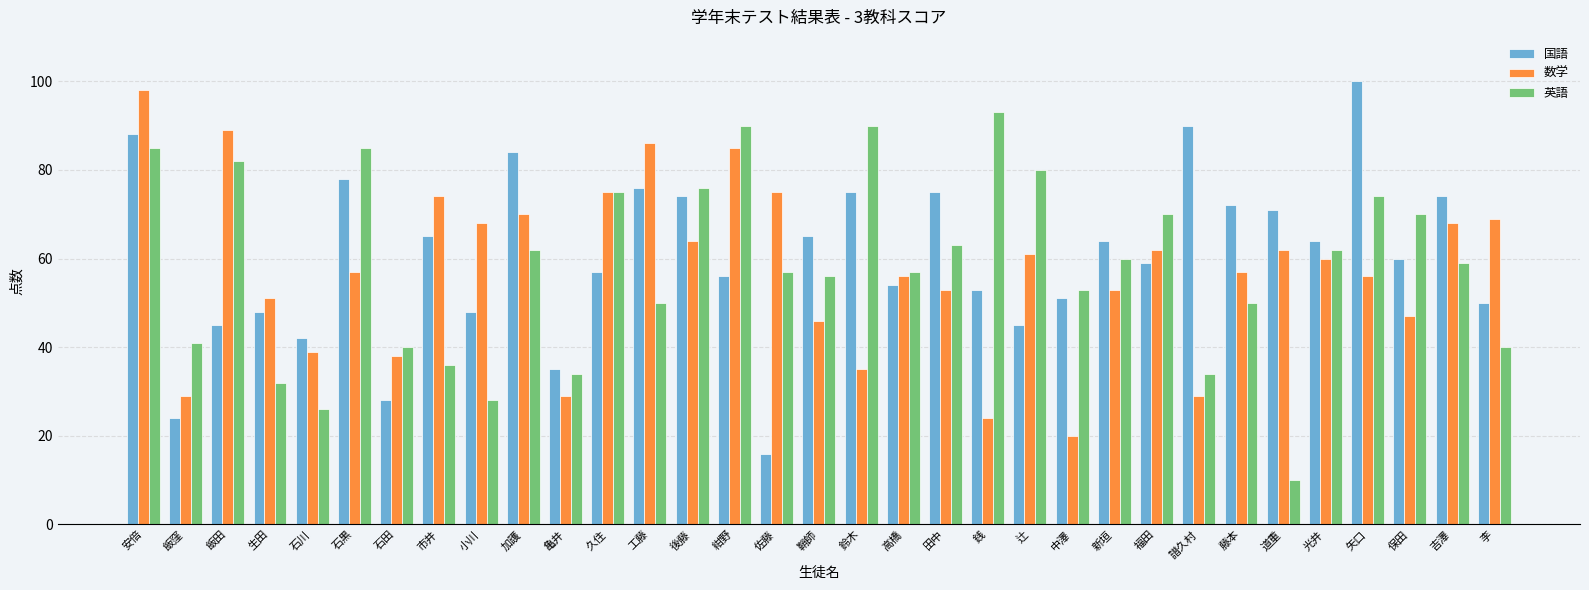

How many values in the 英語 series are below 59?

16